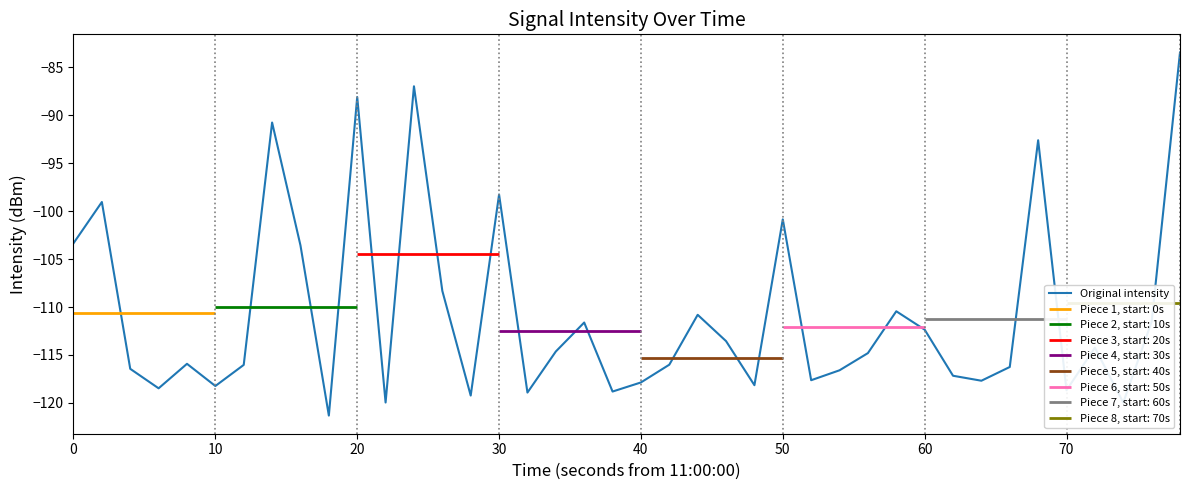

What is the maximum value for Original intensity?

-83.5